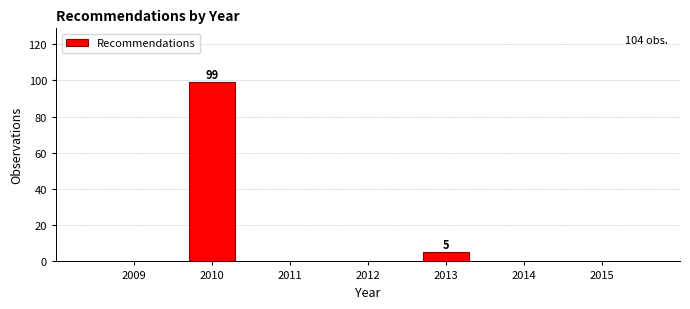

Reading left to right, what are all the values shown in this chart?

2010=99	2013=5